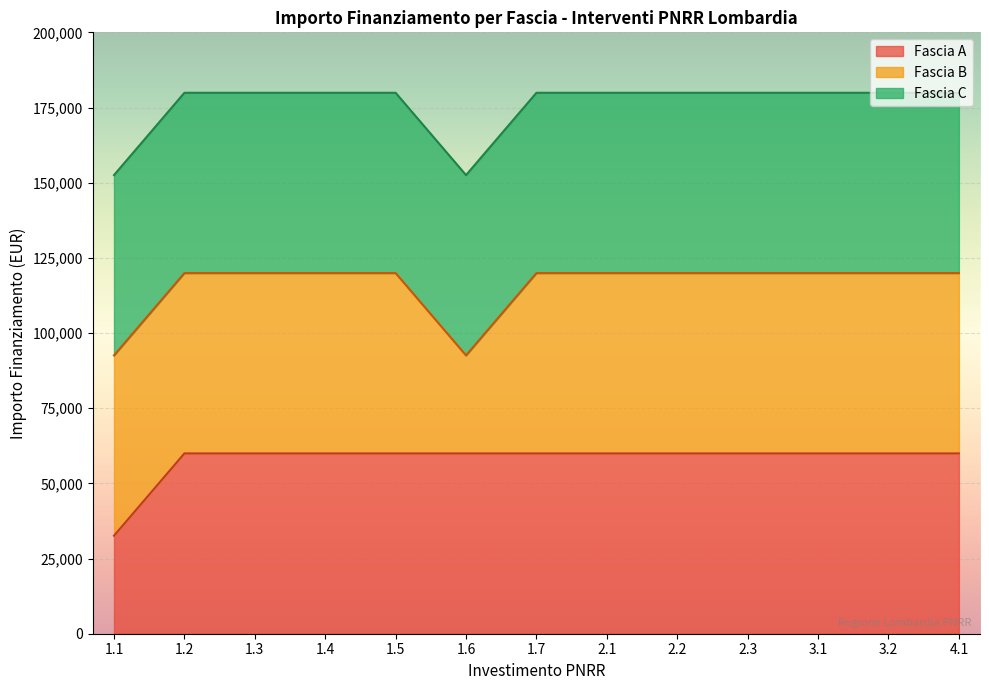

What is the highest value of the Fascia A series?

59966